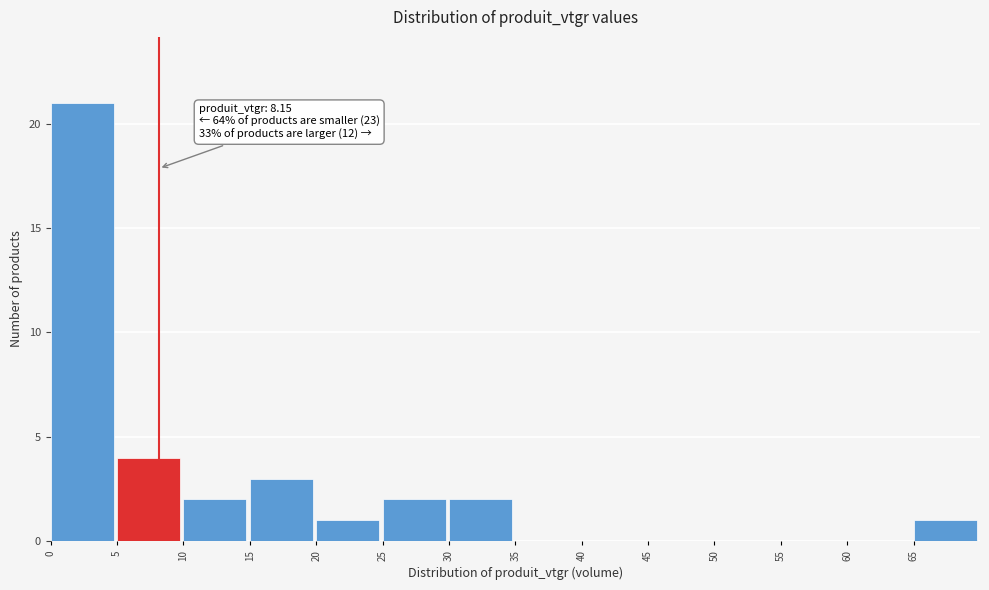

Over which range of the x-axis is the bar tallest?

0 to 5